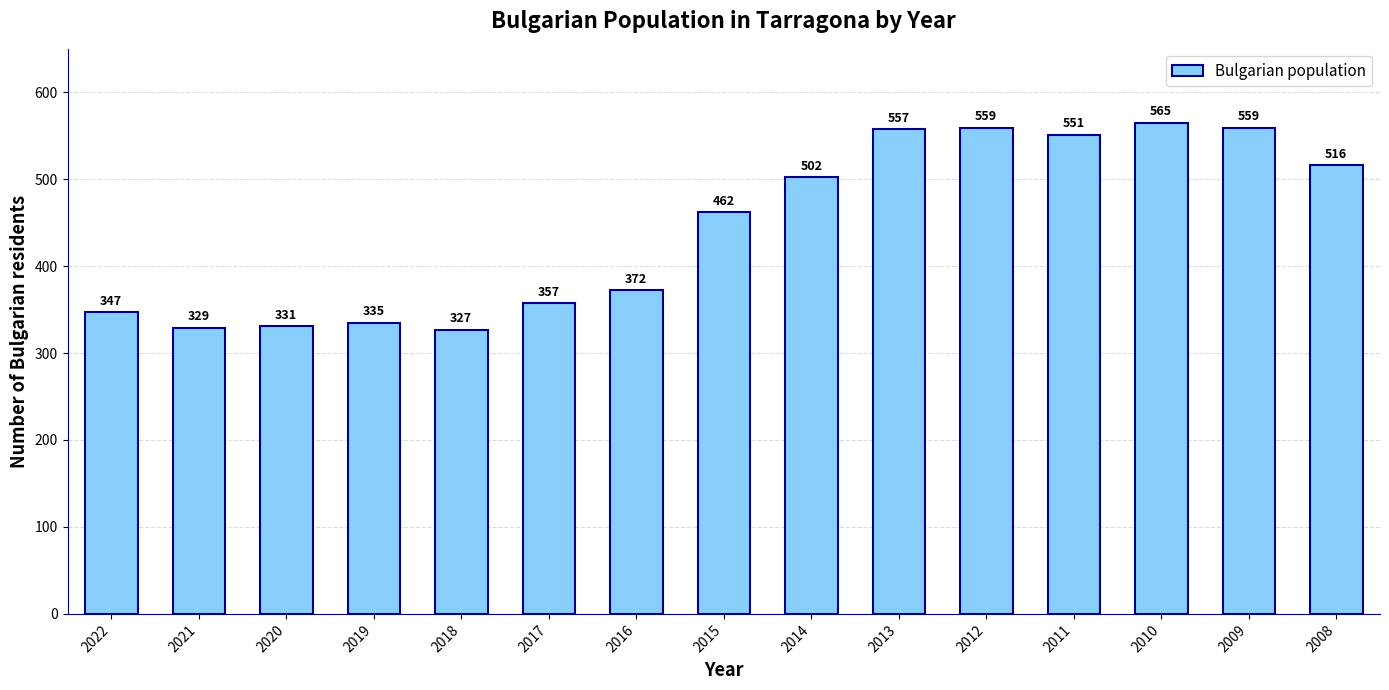

What is the sum of all values?

6669